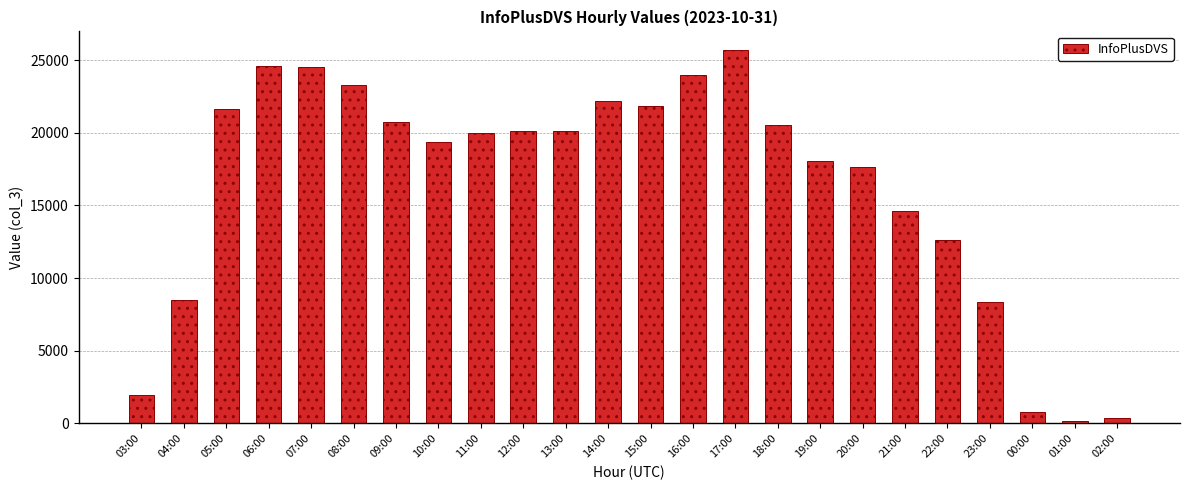

Which has a higher value, 19:00 or 00:00?

19:00